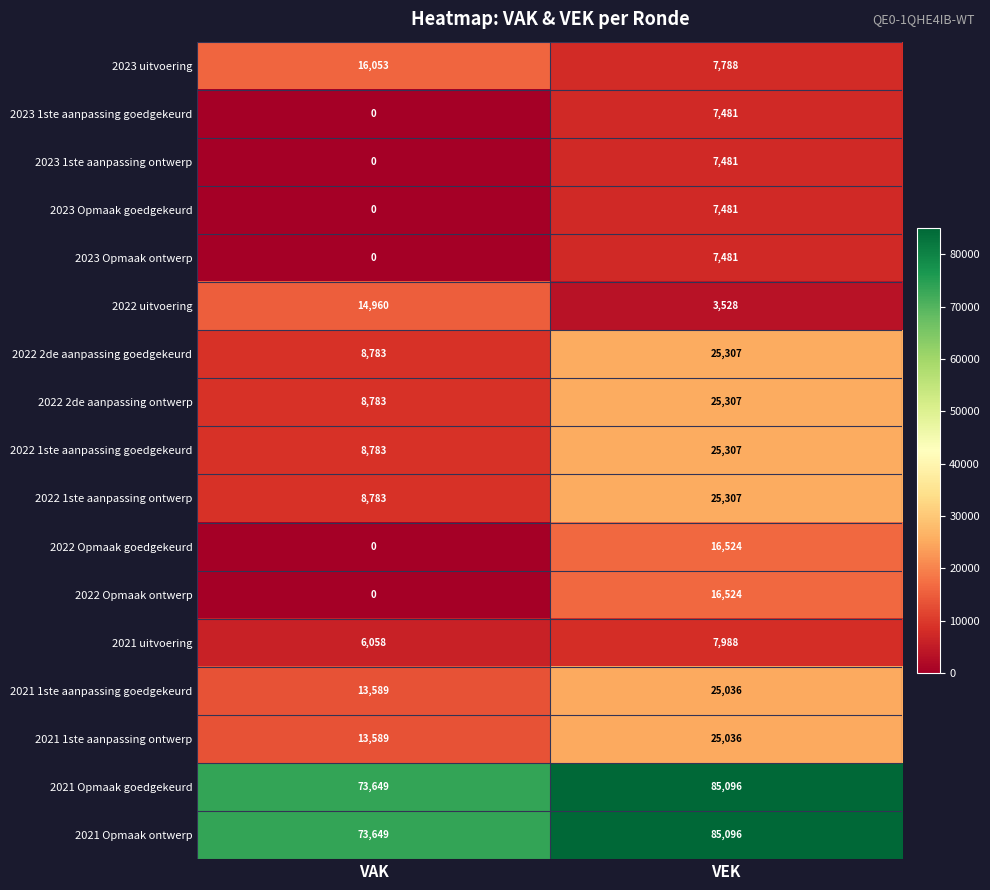

Is it true that 2023 1ste aanpassing goedgekeurd equals 7481 at VEK?

True